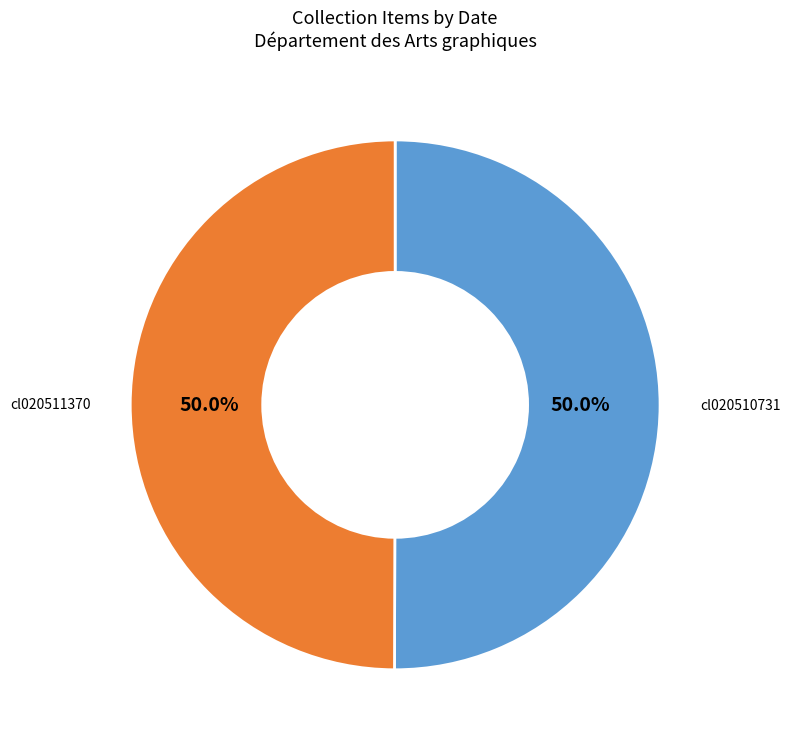

How much of the chart is everything except cl020510731?

50.0%